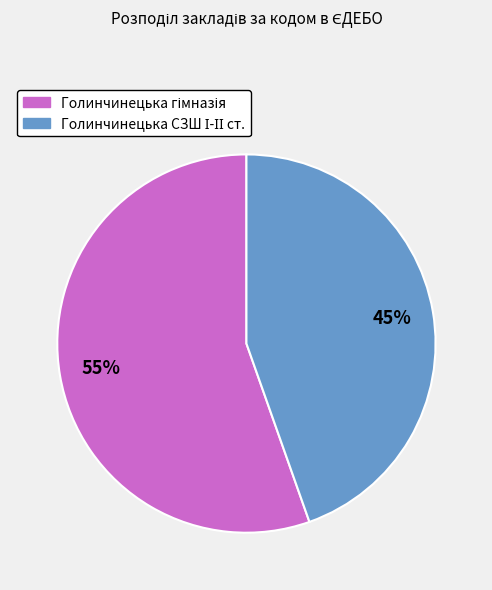

Does any single category account for the majority?

Yes